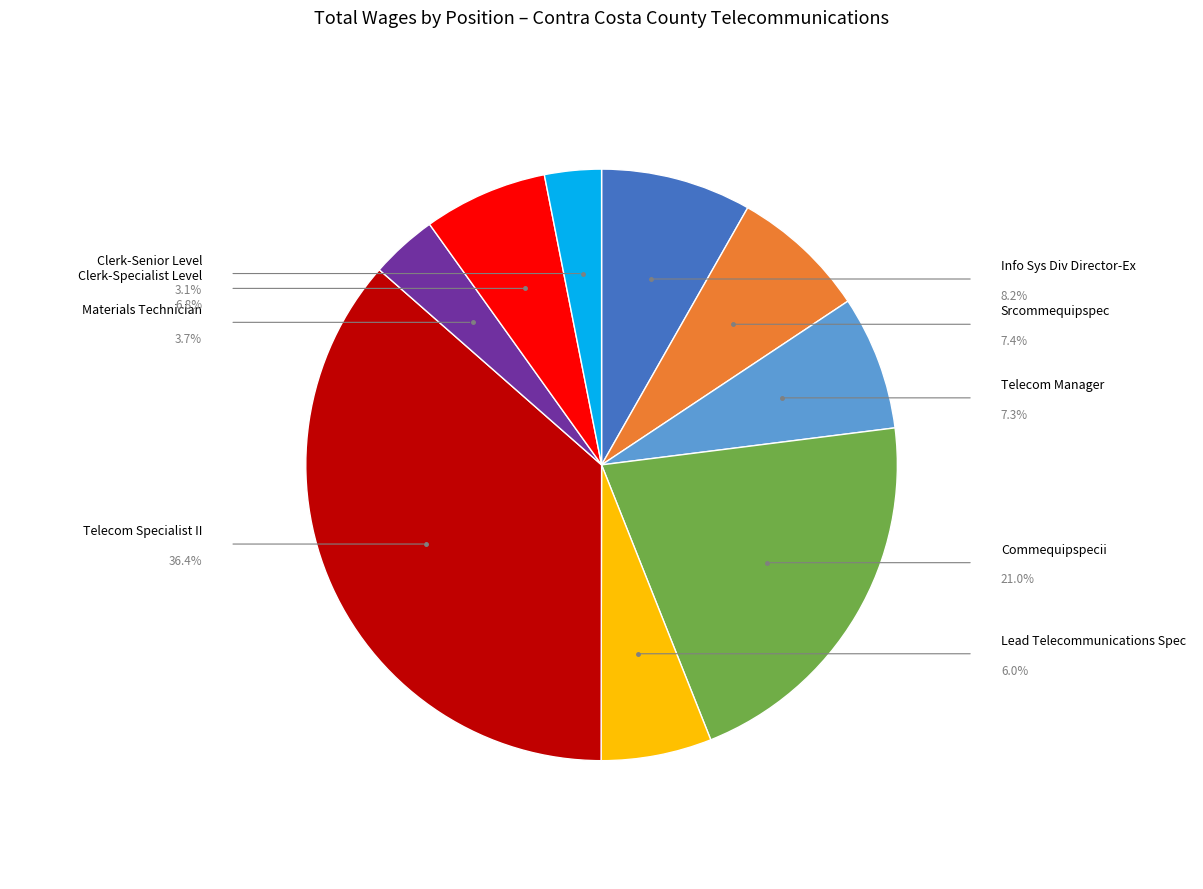

Is there any slice that represents more than half of the pie?

No